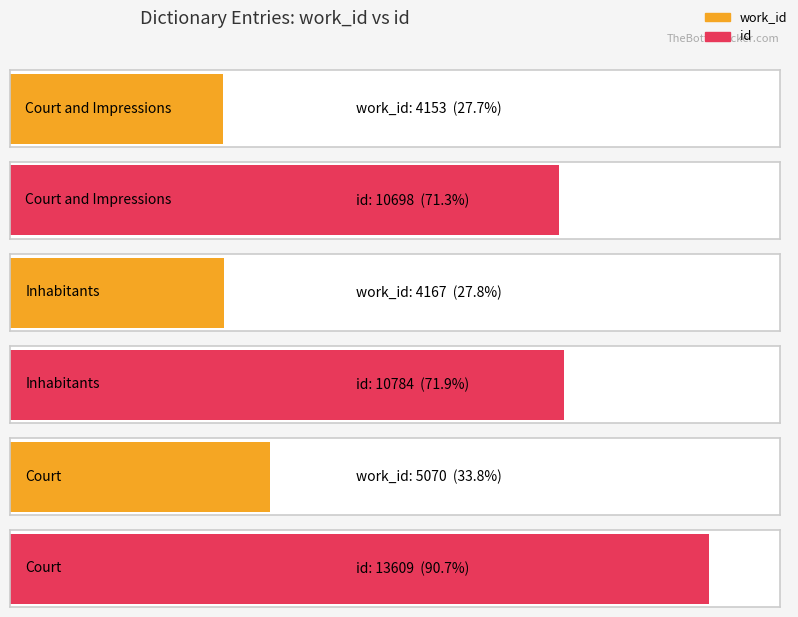

How many categories are shown in the chart?

3